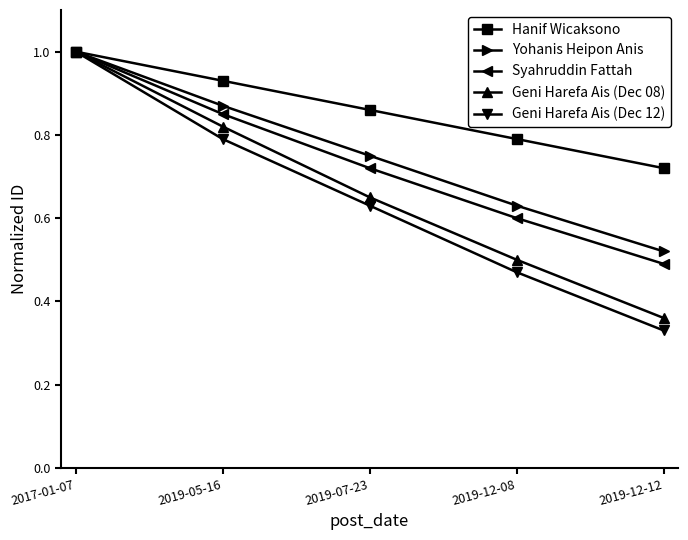

The Geni Harefa Ais (Dec 12) series shows 0.3 at 2019-12-08. True or false?

False